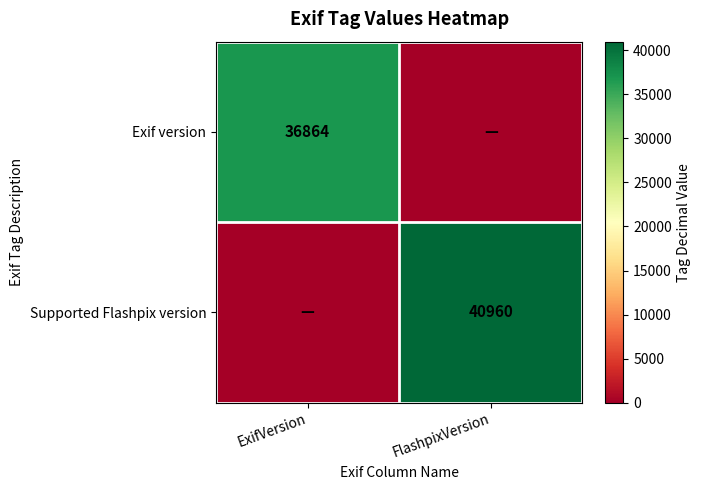

The Supported Flashpix version series shows 40960 at FlashpixVersion. True or false?

True